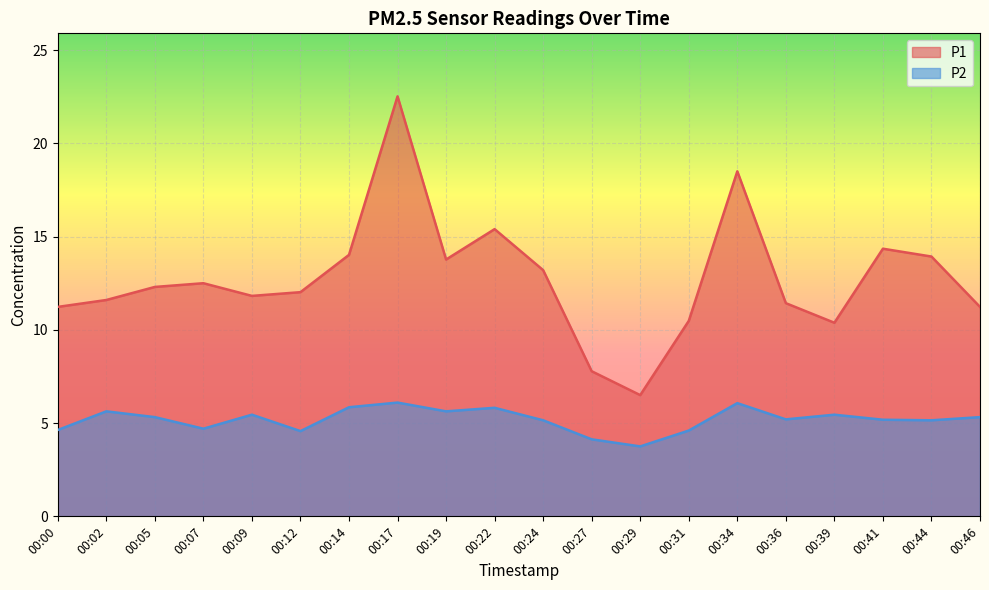

At which label is P1 closest to 14?

00:14